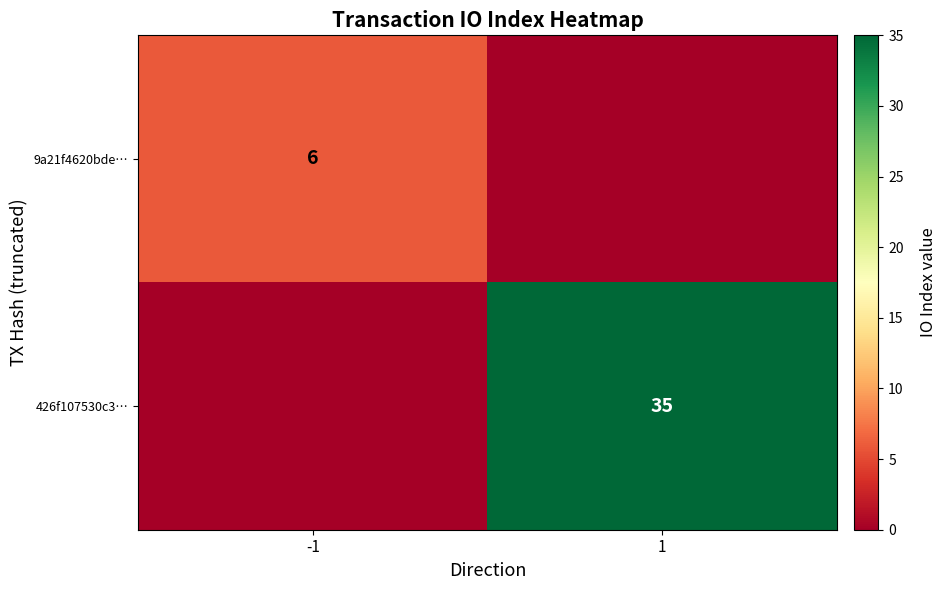

The 9a21f4620bde… series shows 9 at -1. True or false?

False